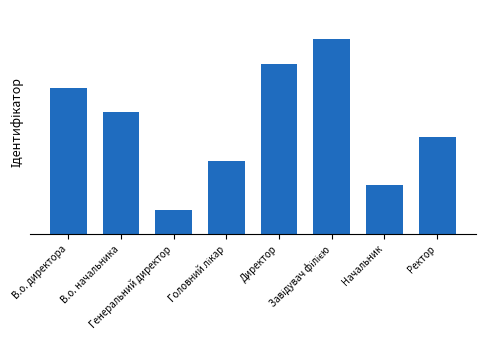

Is it true that the value at В.о. начальника is 1?

False